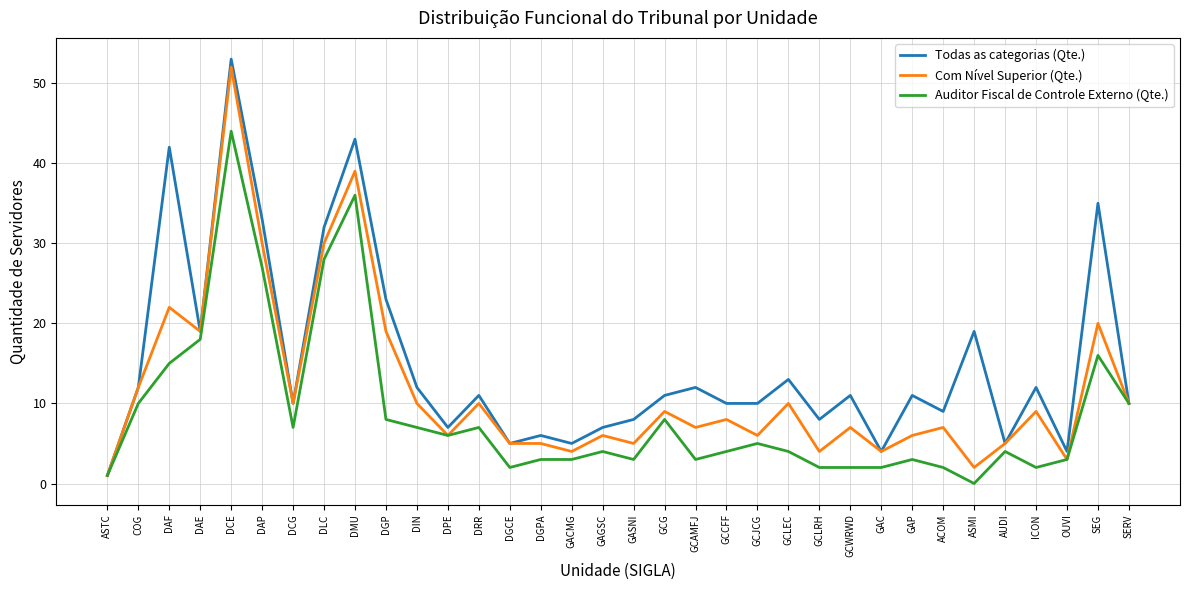

What is the difference between the second highest and second lowest values in the Todas as categorias (Qte.) series?

39